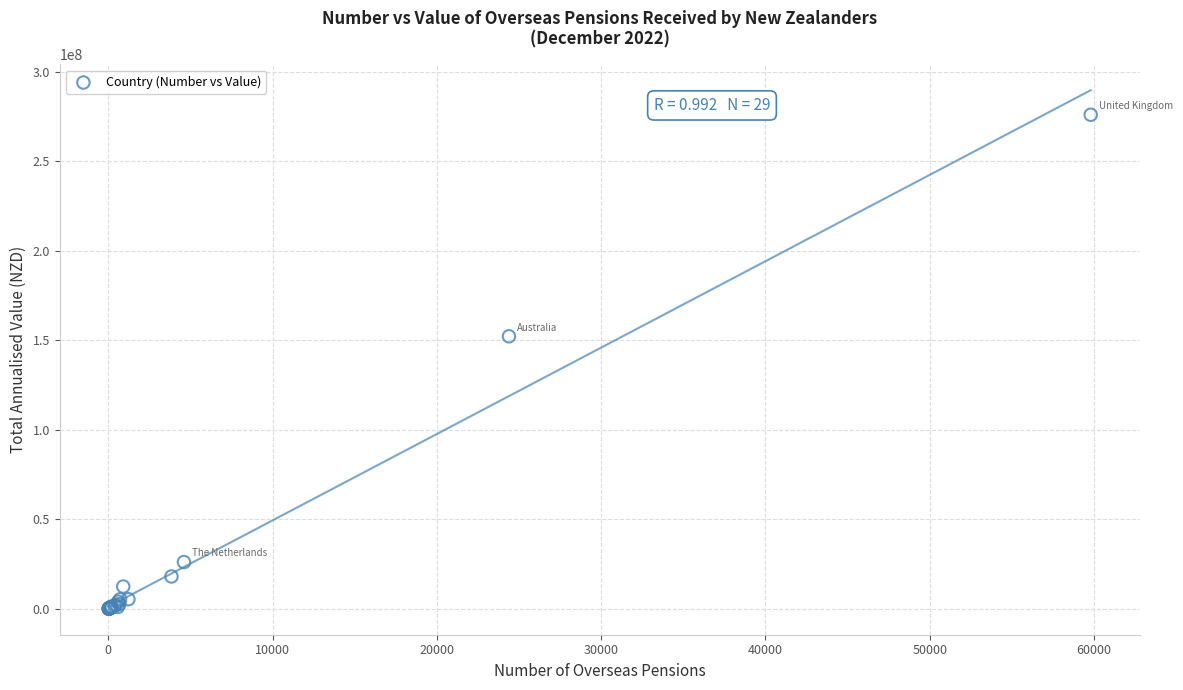

What Y value in the scatter plot is closest to 138098708?

152332037